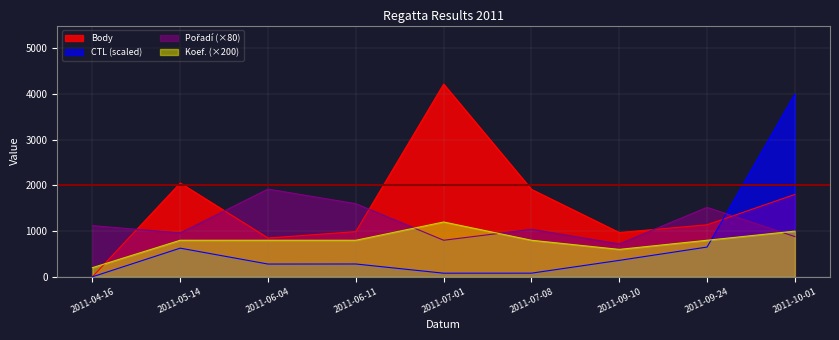

The Body series shows 6921.3 at 2011-07-01. True or false?

False